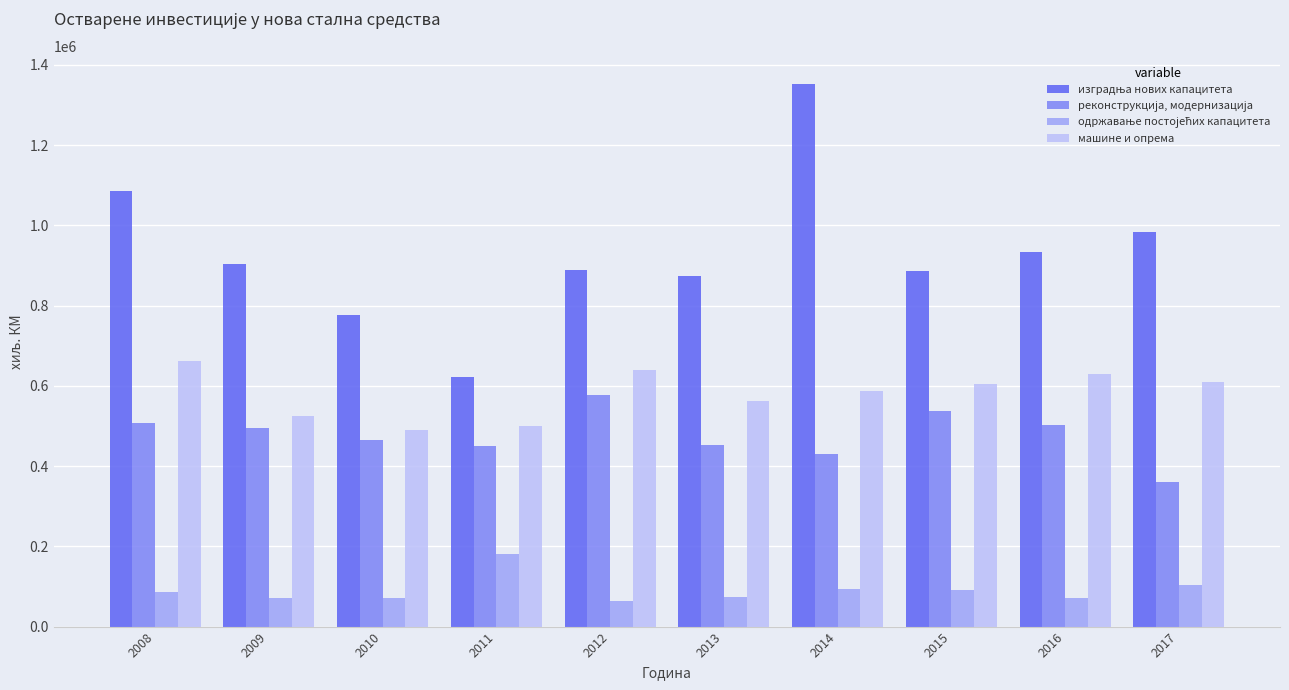

The value of машине и опрема at 2015 is 603864. True or false?

True